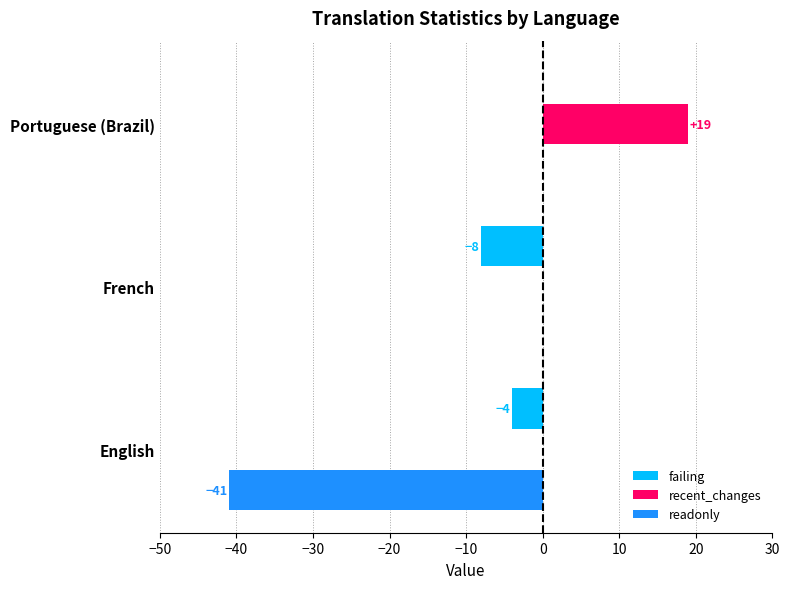

Which series changed the most between English and Portuguese (Brazil)?

readonly